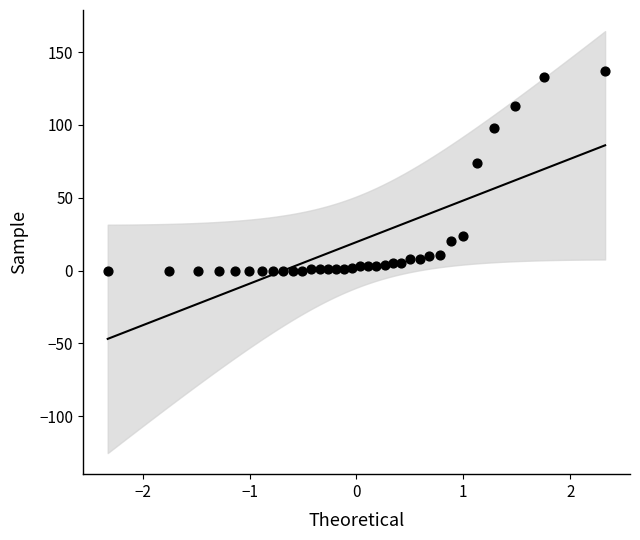

What is the range of Y values (max minus min)?

137